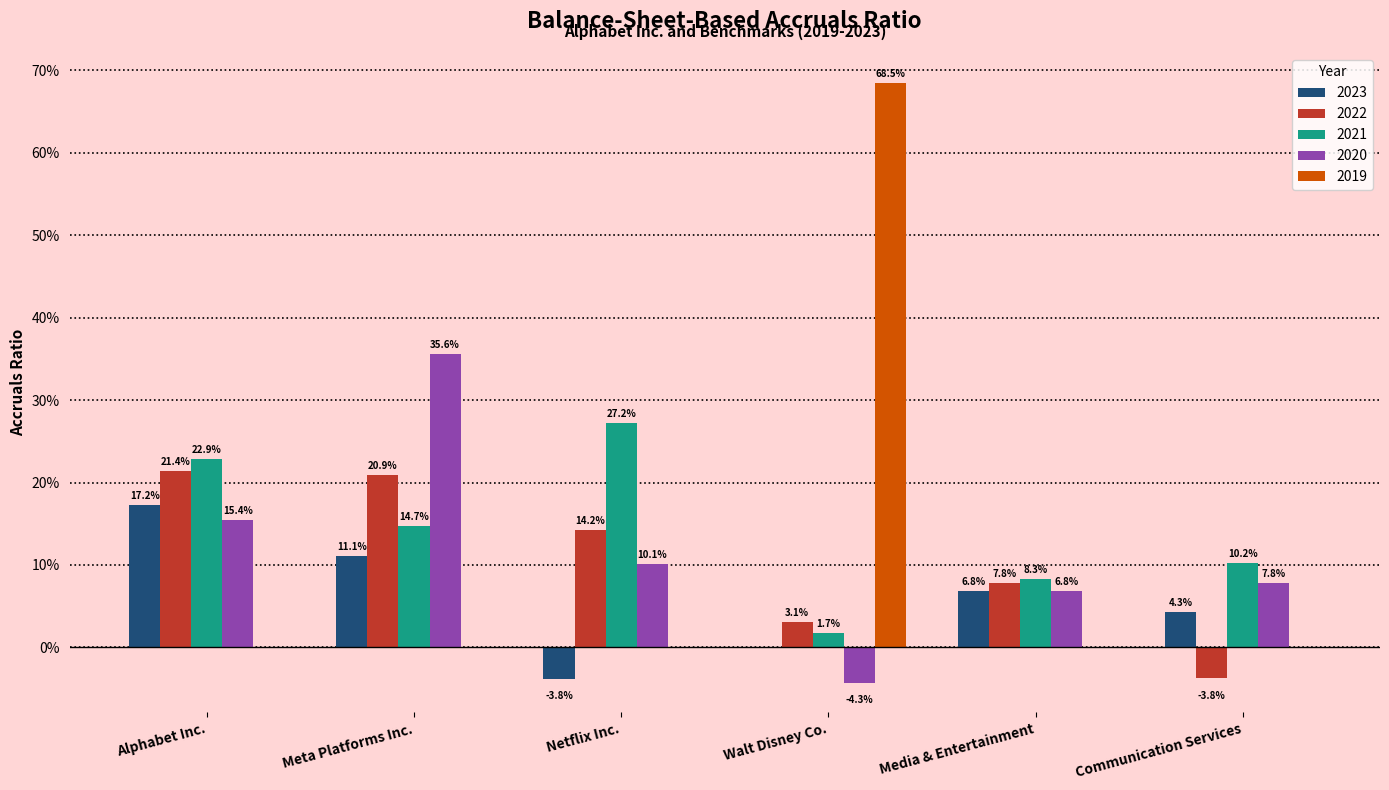

How many distinct data groups are displayed?

5